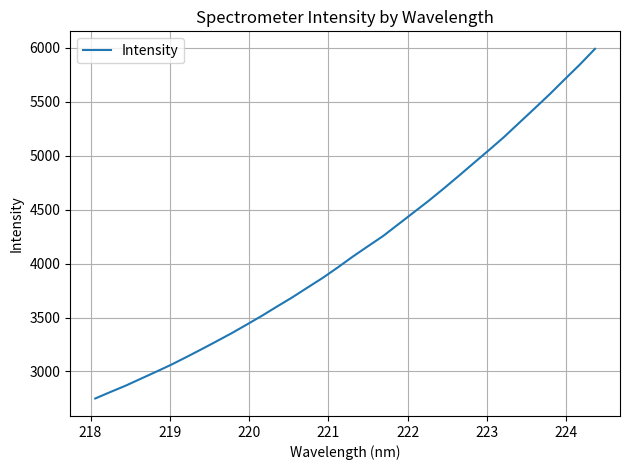

What is the greatest value displayed?

5991.4